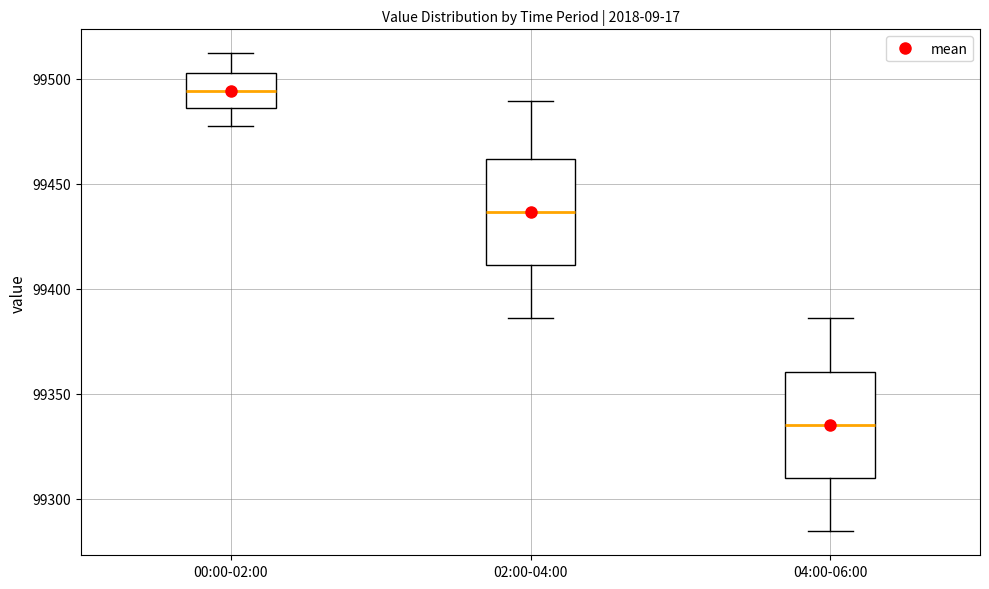

Reading left to right, transcribe this box plot: for each box, give where its median line is, the range the box spans, and where its two whiskers end, as read against the y-axis. The values are not printed on the chart, so give them approximately, as read against the axis.

00:00-02:00: median 99495, box 99485 to 99505, whiskers 99480 to 99510
02:00-04:00: median 99435, box 99410 to 99460, whiskers 99385 to 99490
04:00-06:00: median 99335, box 99310 to 99360, whiskers 99285 to 99385